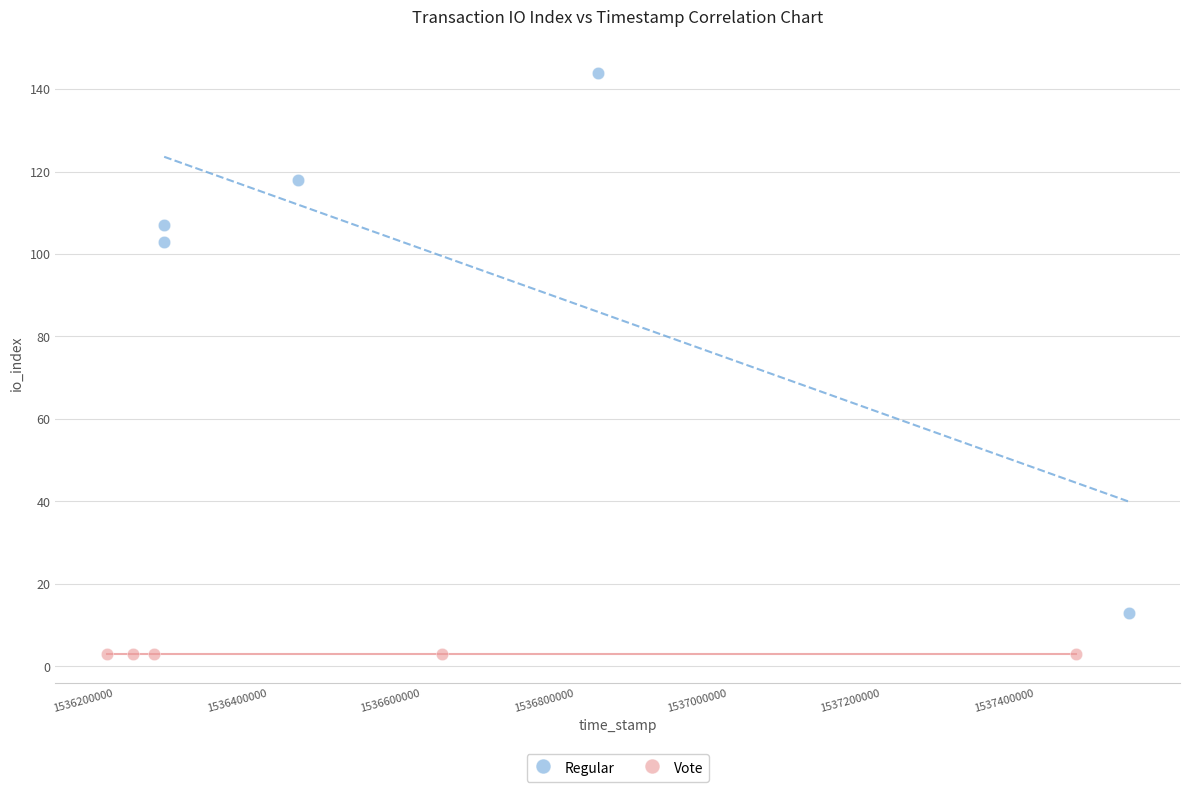

Which series contains the highest Y value?

Regular